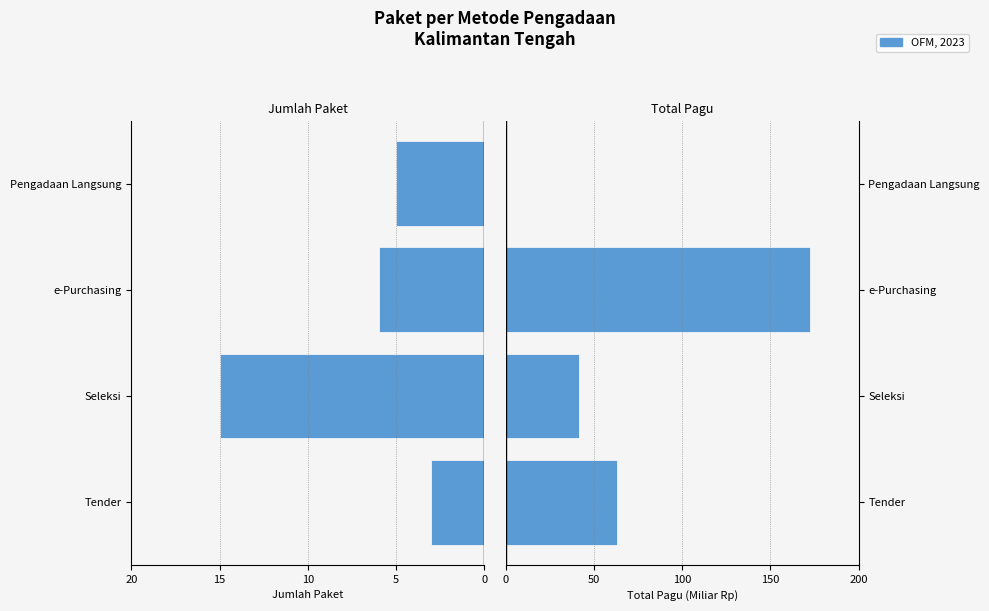

Rank the series by their average value, from lowest to highest.

Jumlah Paket, Total Pagu (Miliar Rp)